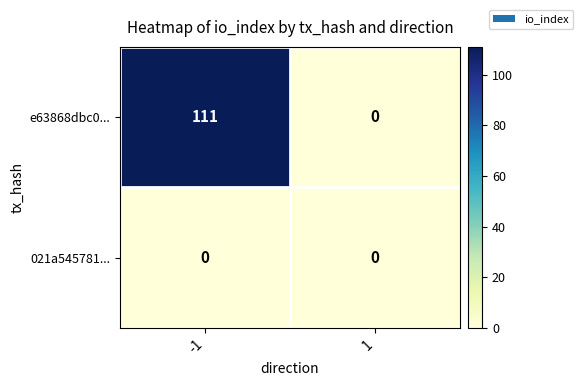

At which category is the sum across all series the highest?

-1